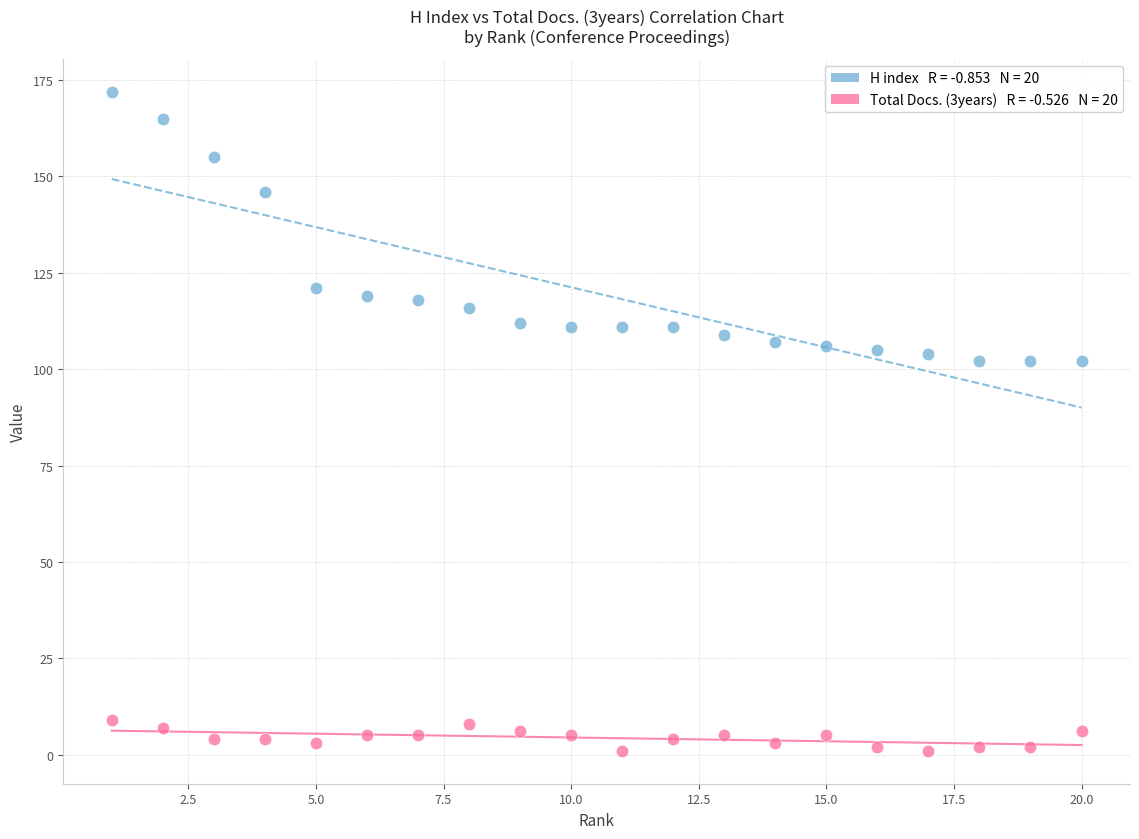

Across all data points, what is the range of Y values (max minus min)?

171